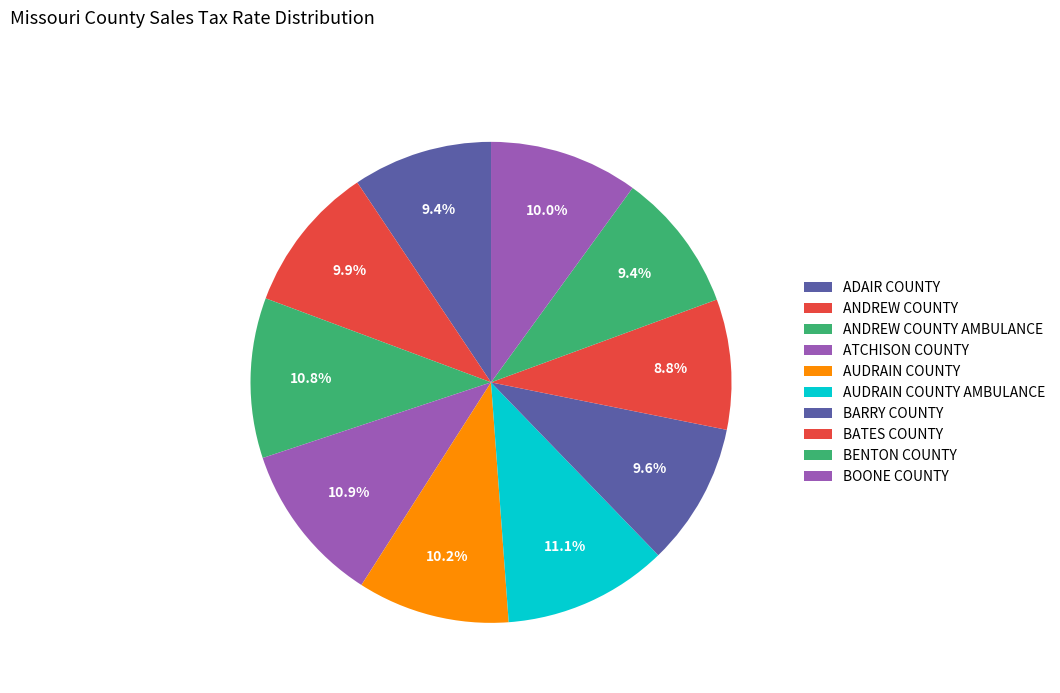

To the nearest percent, what is the difference between the largest and smallest slice percentages?

2%